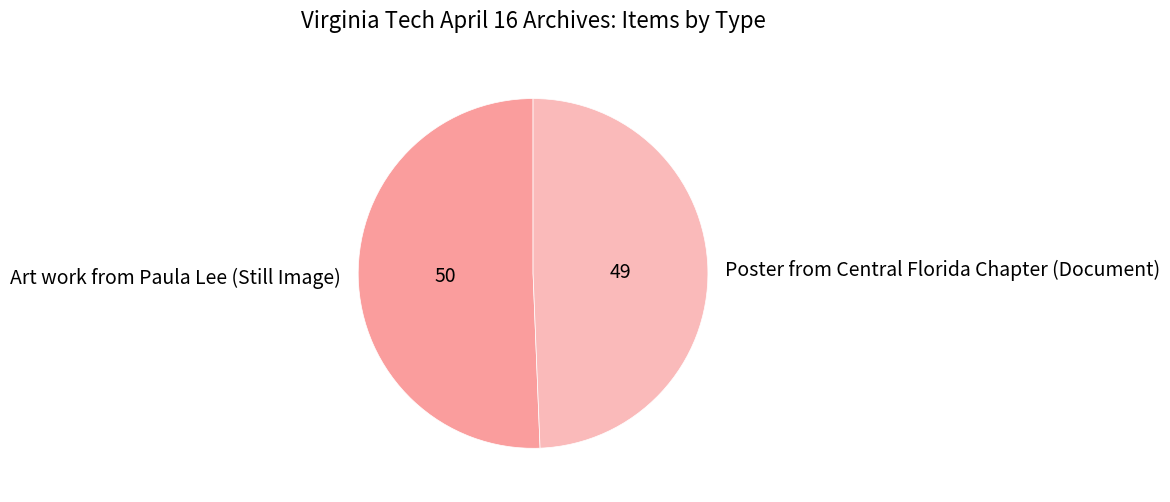

Combined, do Poster from Central Florida Chapter (Document) and Art work from Paula Lee (Still Image) account for over 50%?

Yes